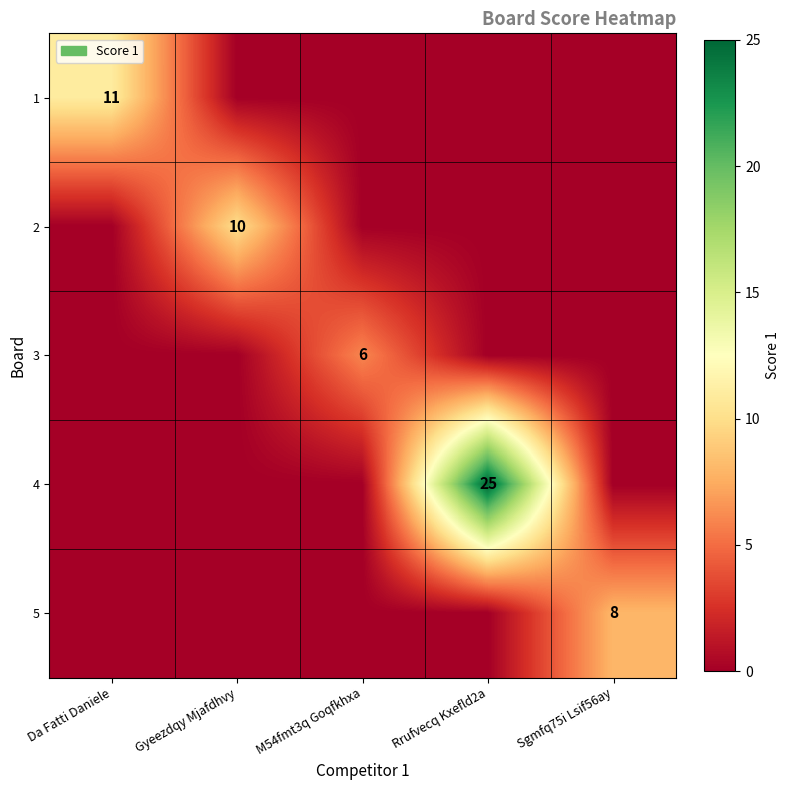

At which category does the chart reach its peak across all series?

Rrufvecq Kxefld2a